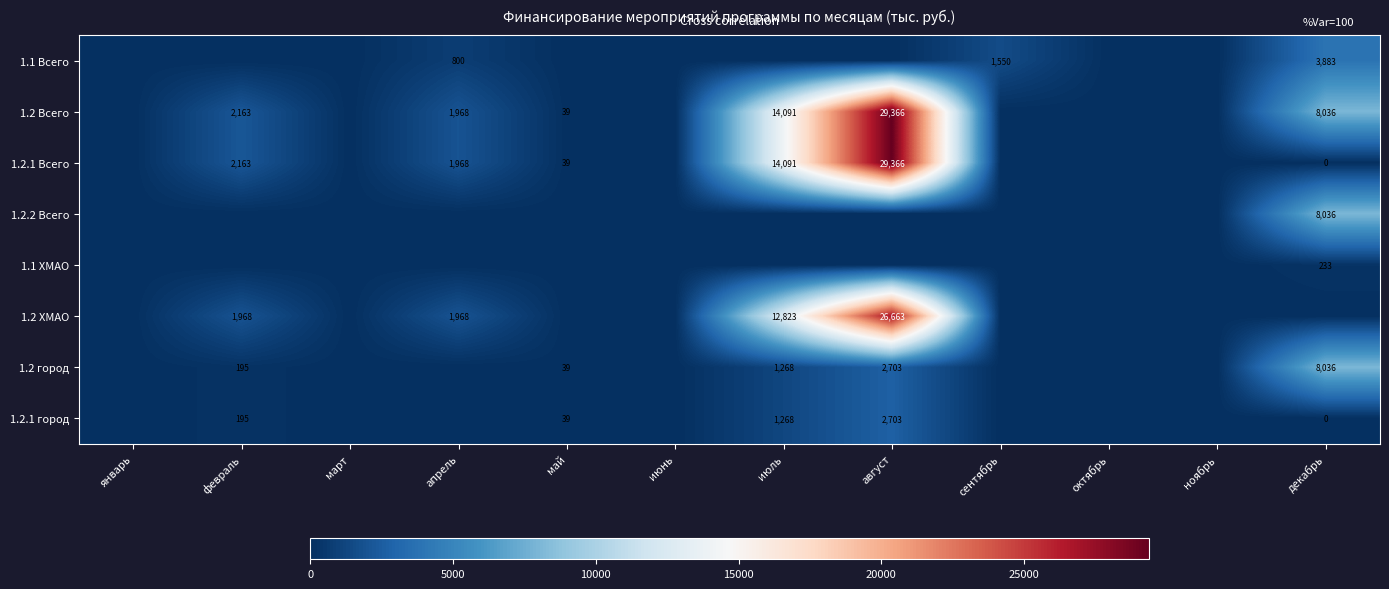

The value of 1.2 город at август is 2703. True or false?

True